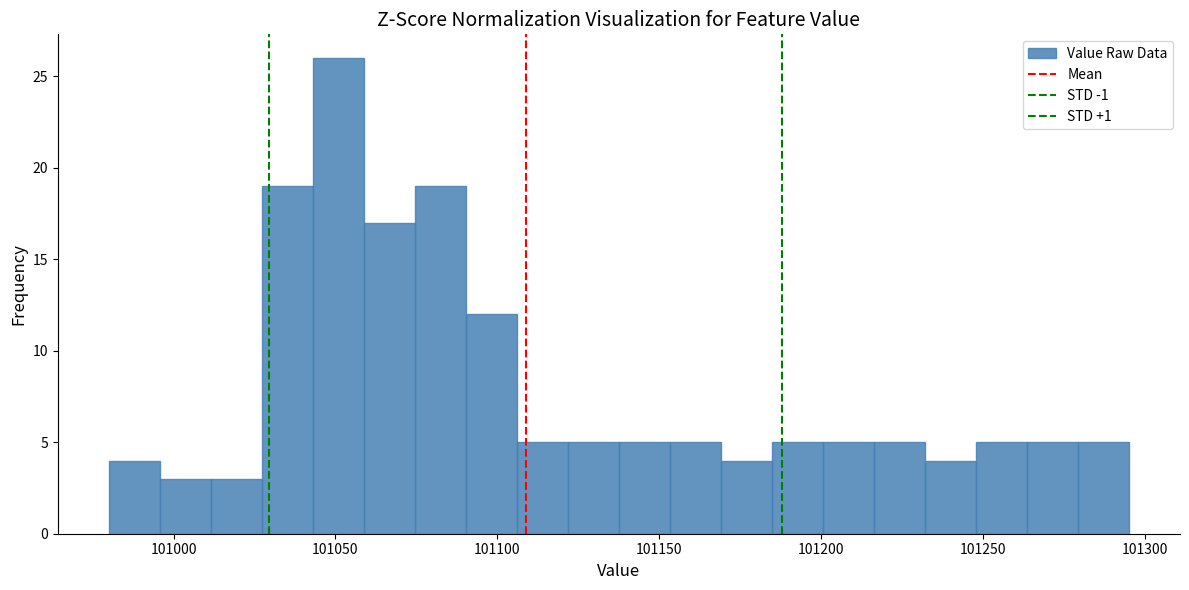

Around what value on the x-axis is the tallest bar? Give the approximate position of its centre, as read against the axis.

101050